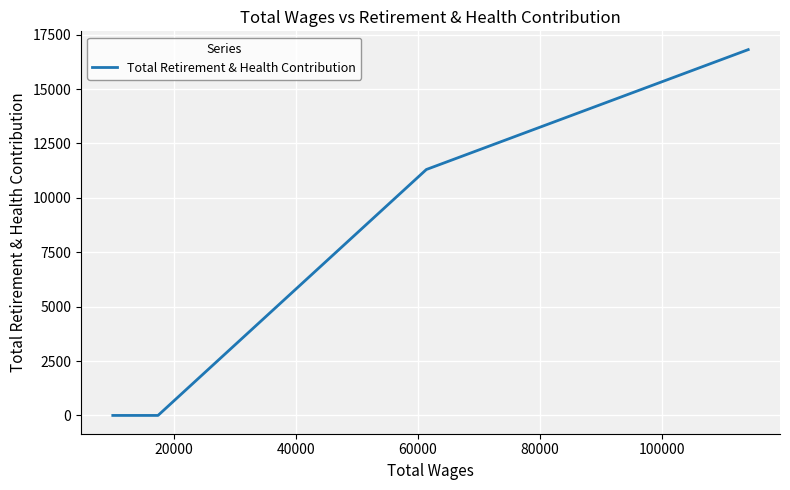

How many positive values are there?

2